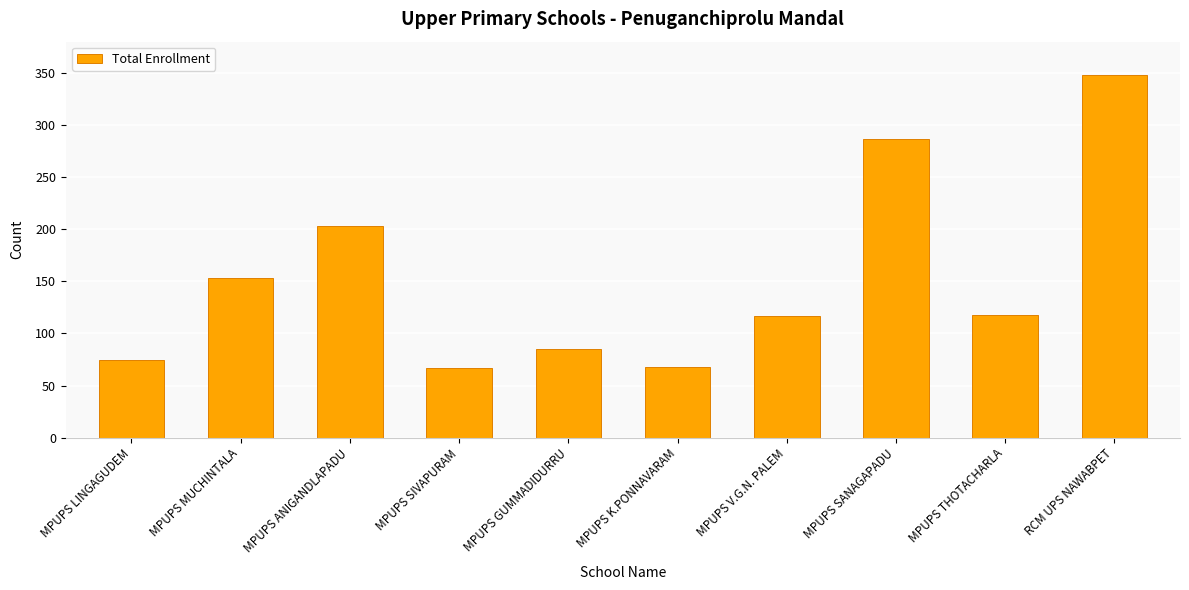

The value at MPUPS LINGAGUDEM is 74. True or false?

True